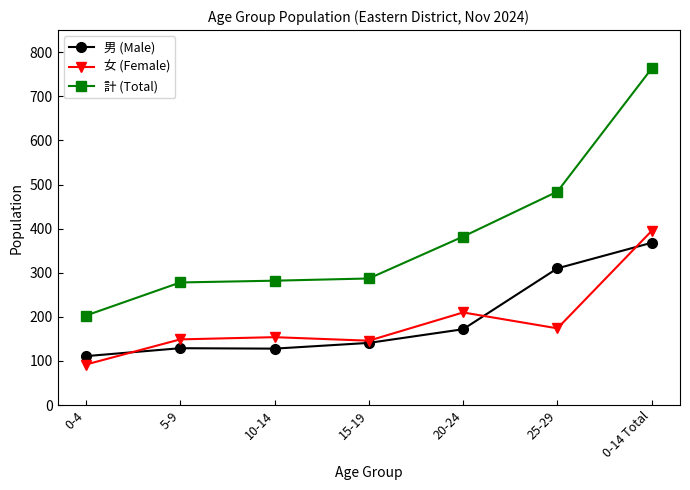

True or false: 計 (Total) and 女 (Female) cross at least once.

False